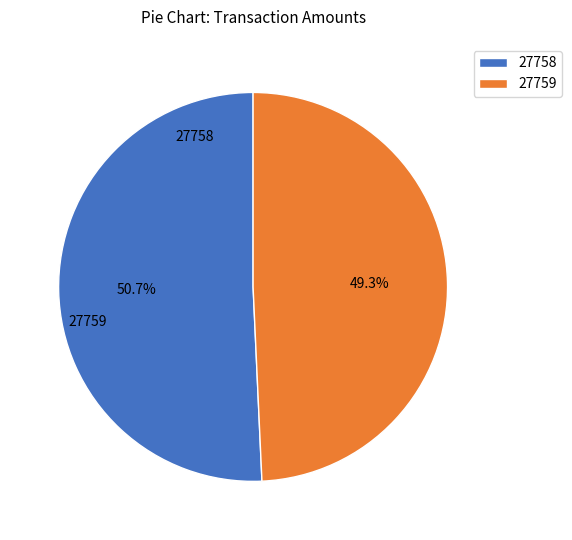

Which category has the biggest portion of the pie?

27758